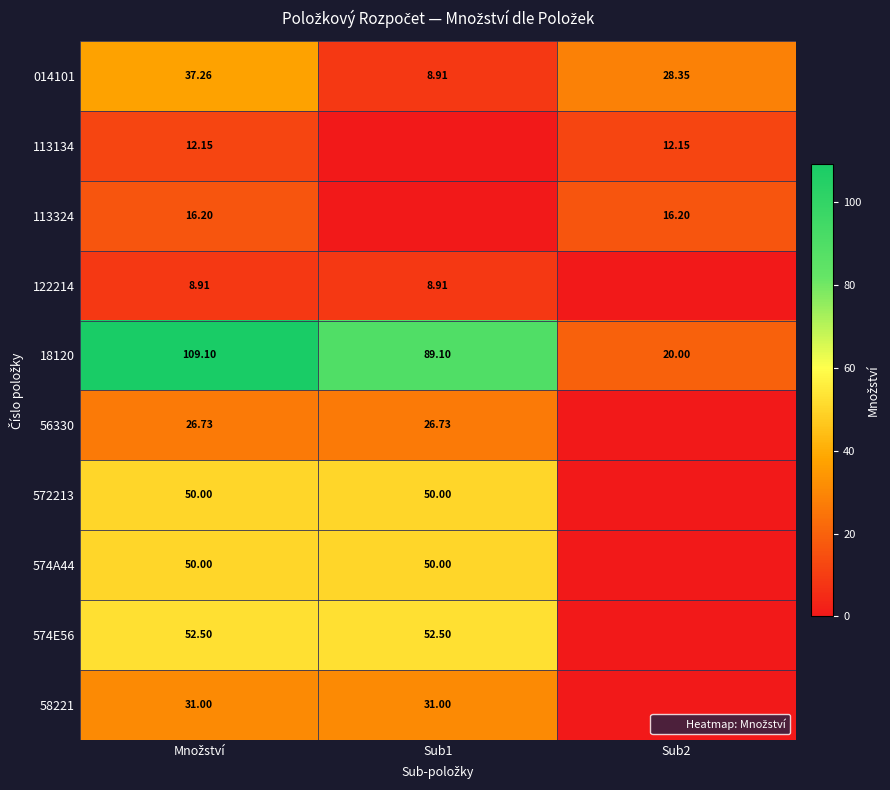

Is the value of 56330 at Množství greater than the value of 122214 at Množství?

Yes